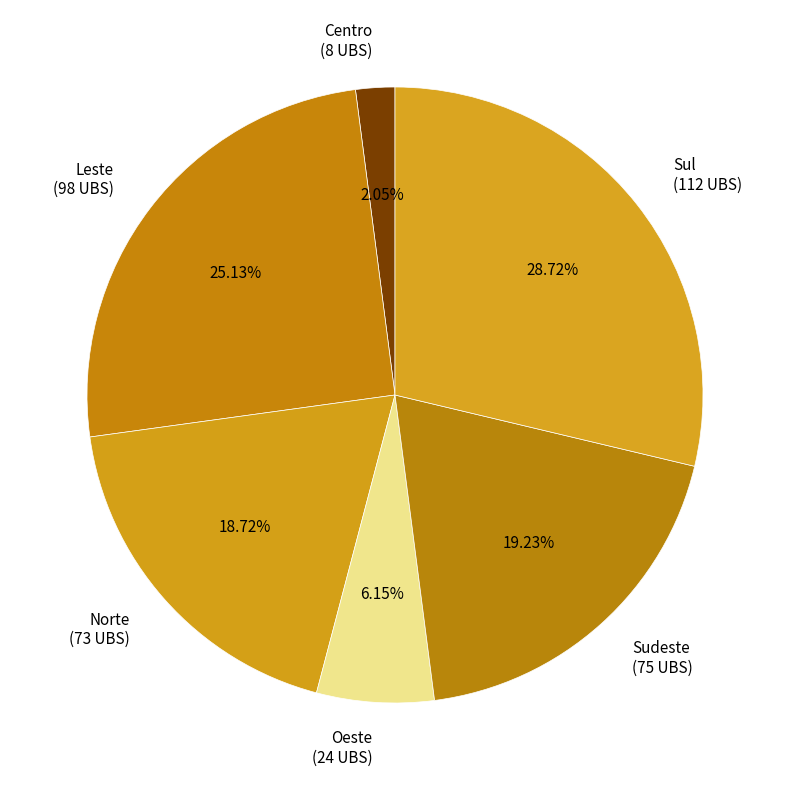

Is the sum of Sul (112 UBS) and Oeste (24 UBS) greater than half?

No